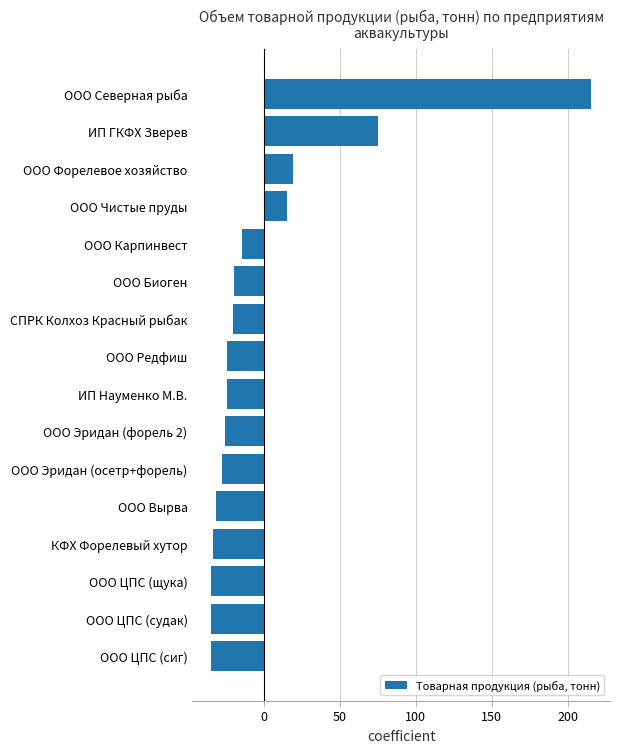

Which has a higher value, ООО ЦПС (щука) or СПРК Колхоз Красный рыбак?

СПРК Колхоз Красный рыбак